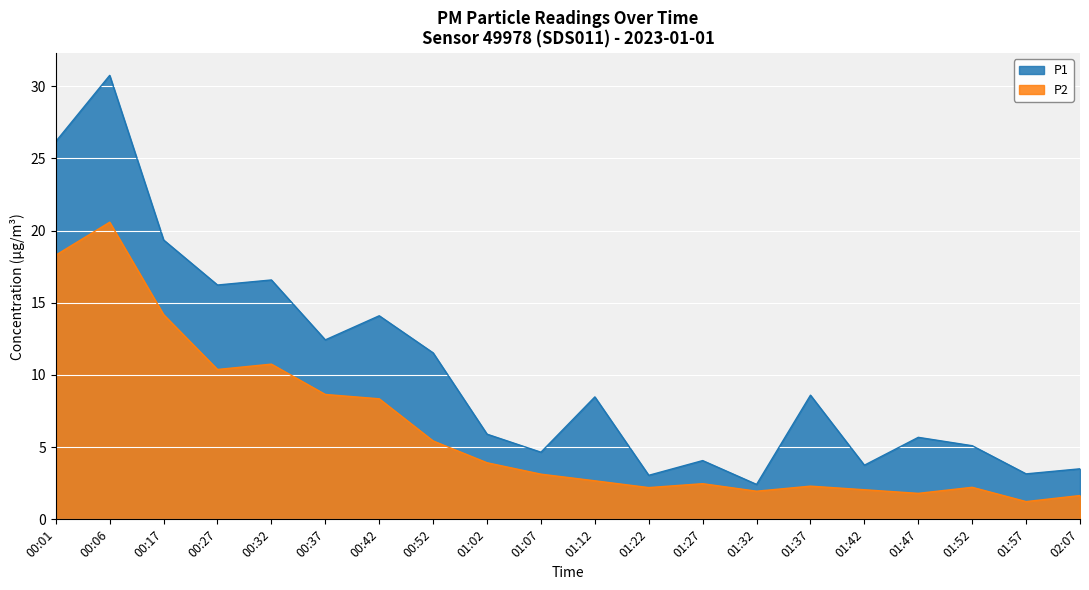

What is the highest value of the P1 series?

30.8